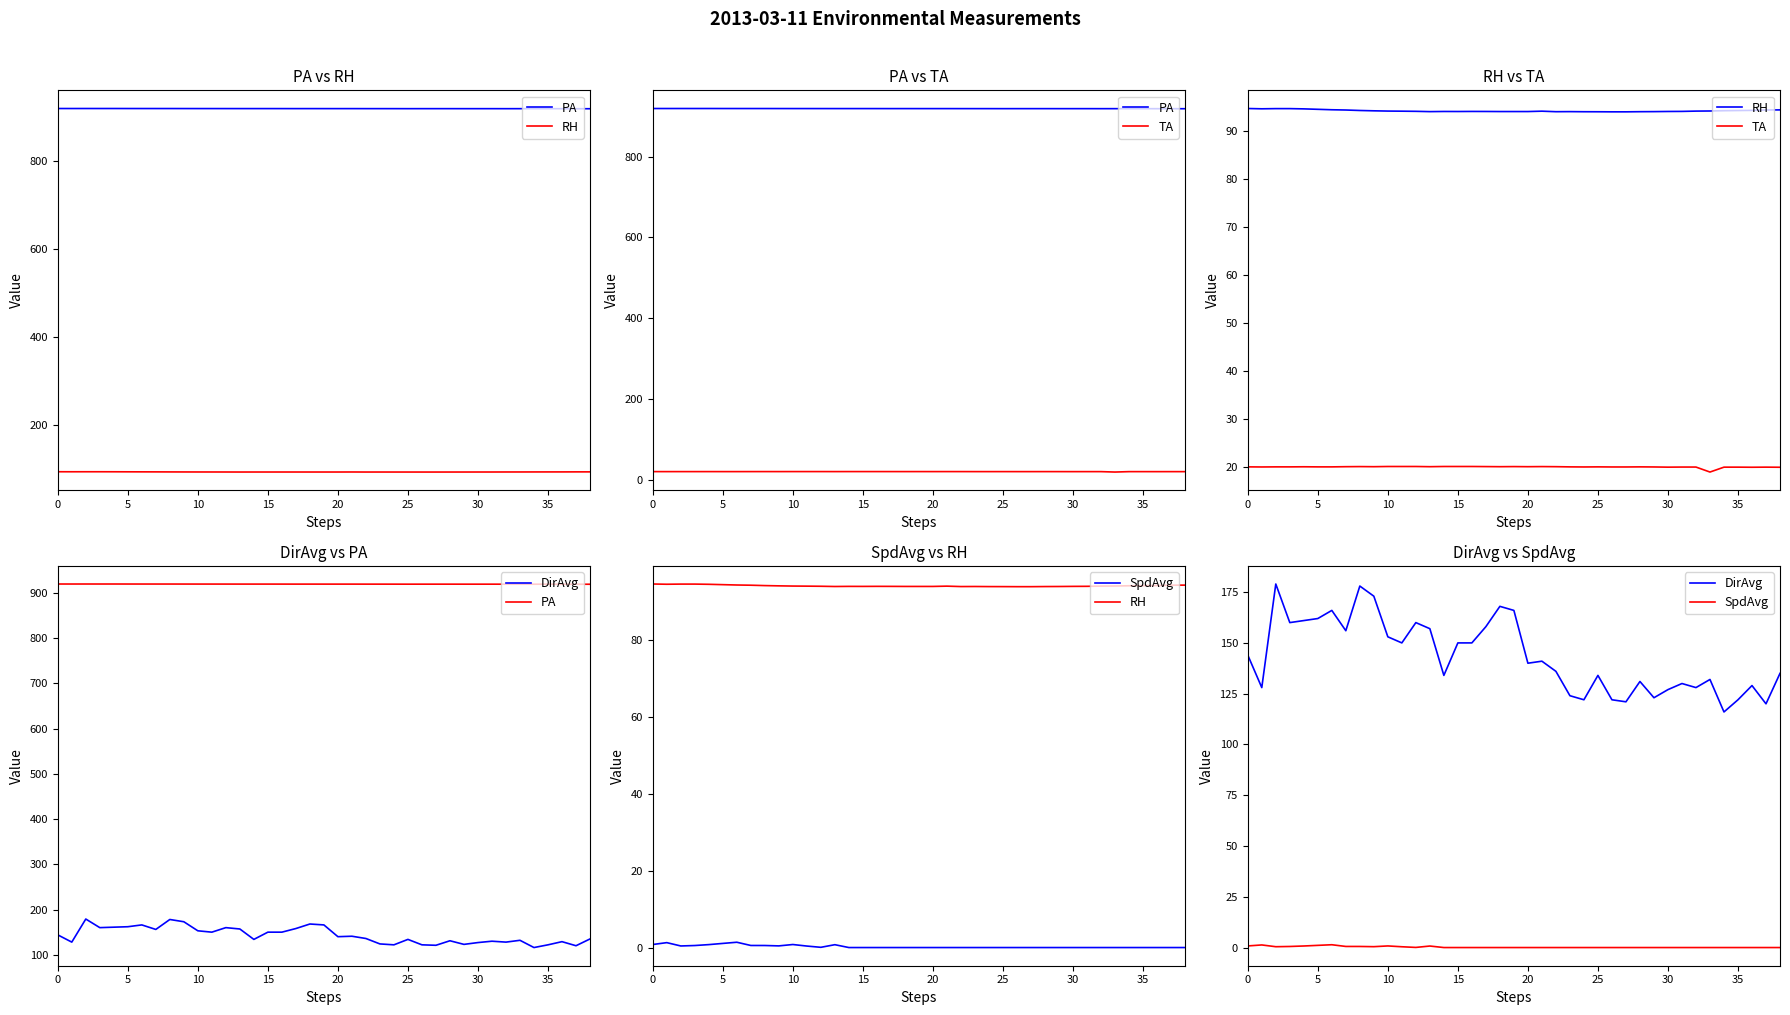

True or false: DirAvg and PA cross at least once.

False